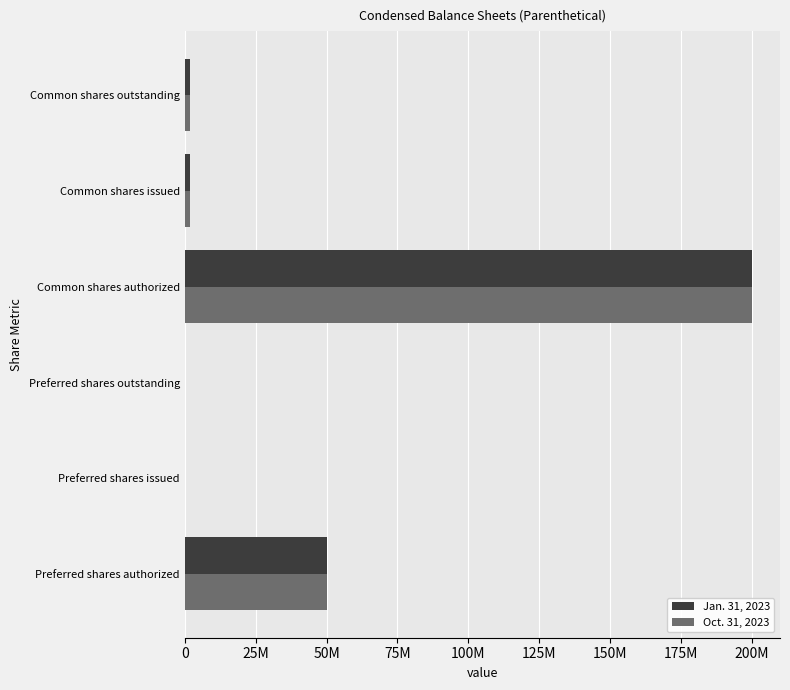

What are all the series names shown in the legend?

Jan. 31, 2023, Oct. 31, 2023